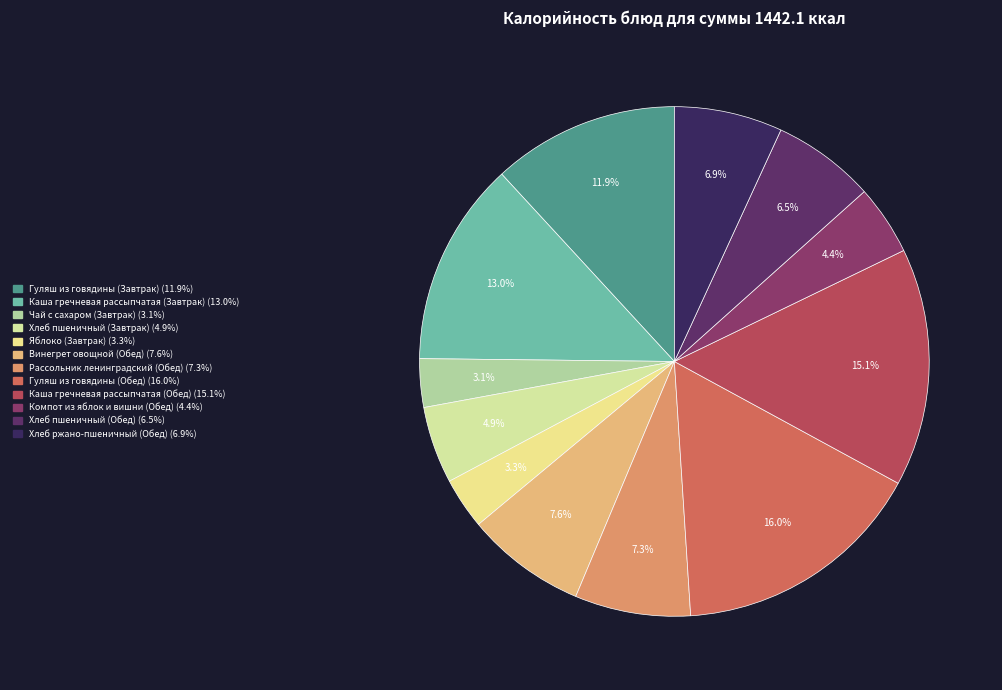

True or false: Чай с сахаром (Завтрак) accounts for 10% of the total.

False